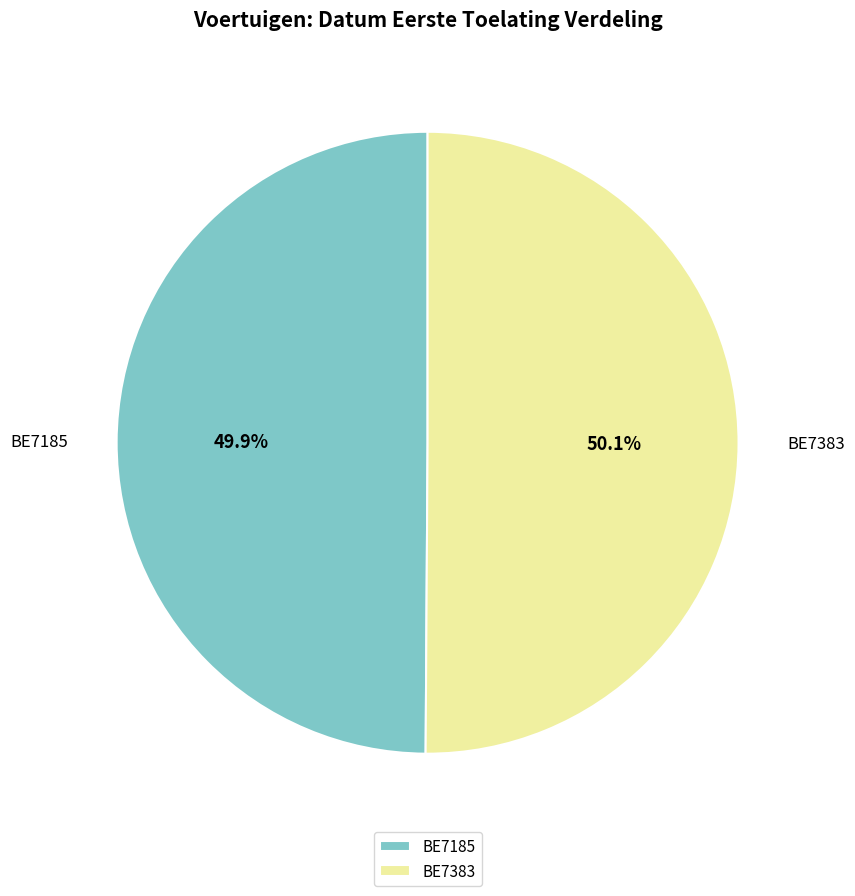

Do BE7185 and BE7383 together represent more than half of the pie?

Yes